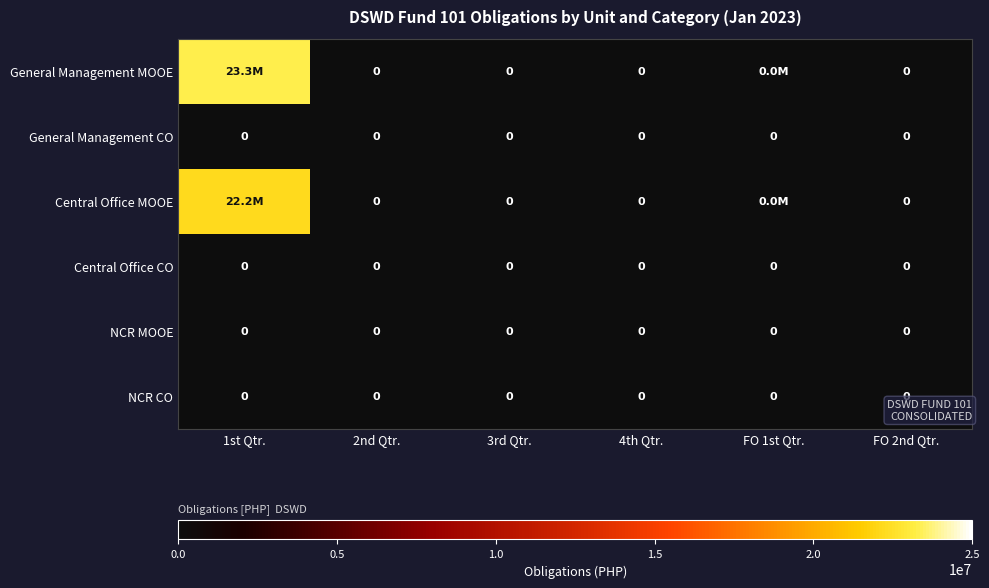

Between 2nd Qtr. and FO 2nd Qtr., which is larger?

2nd Qtr.